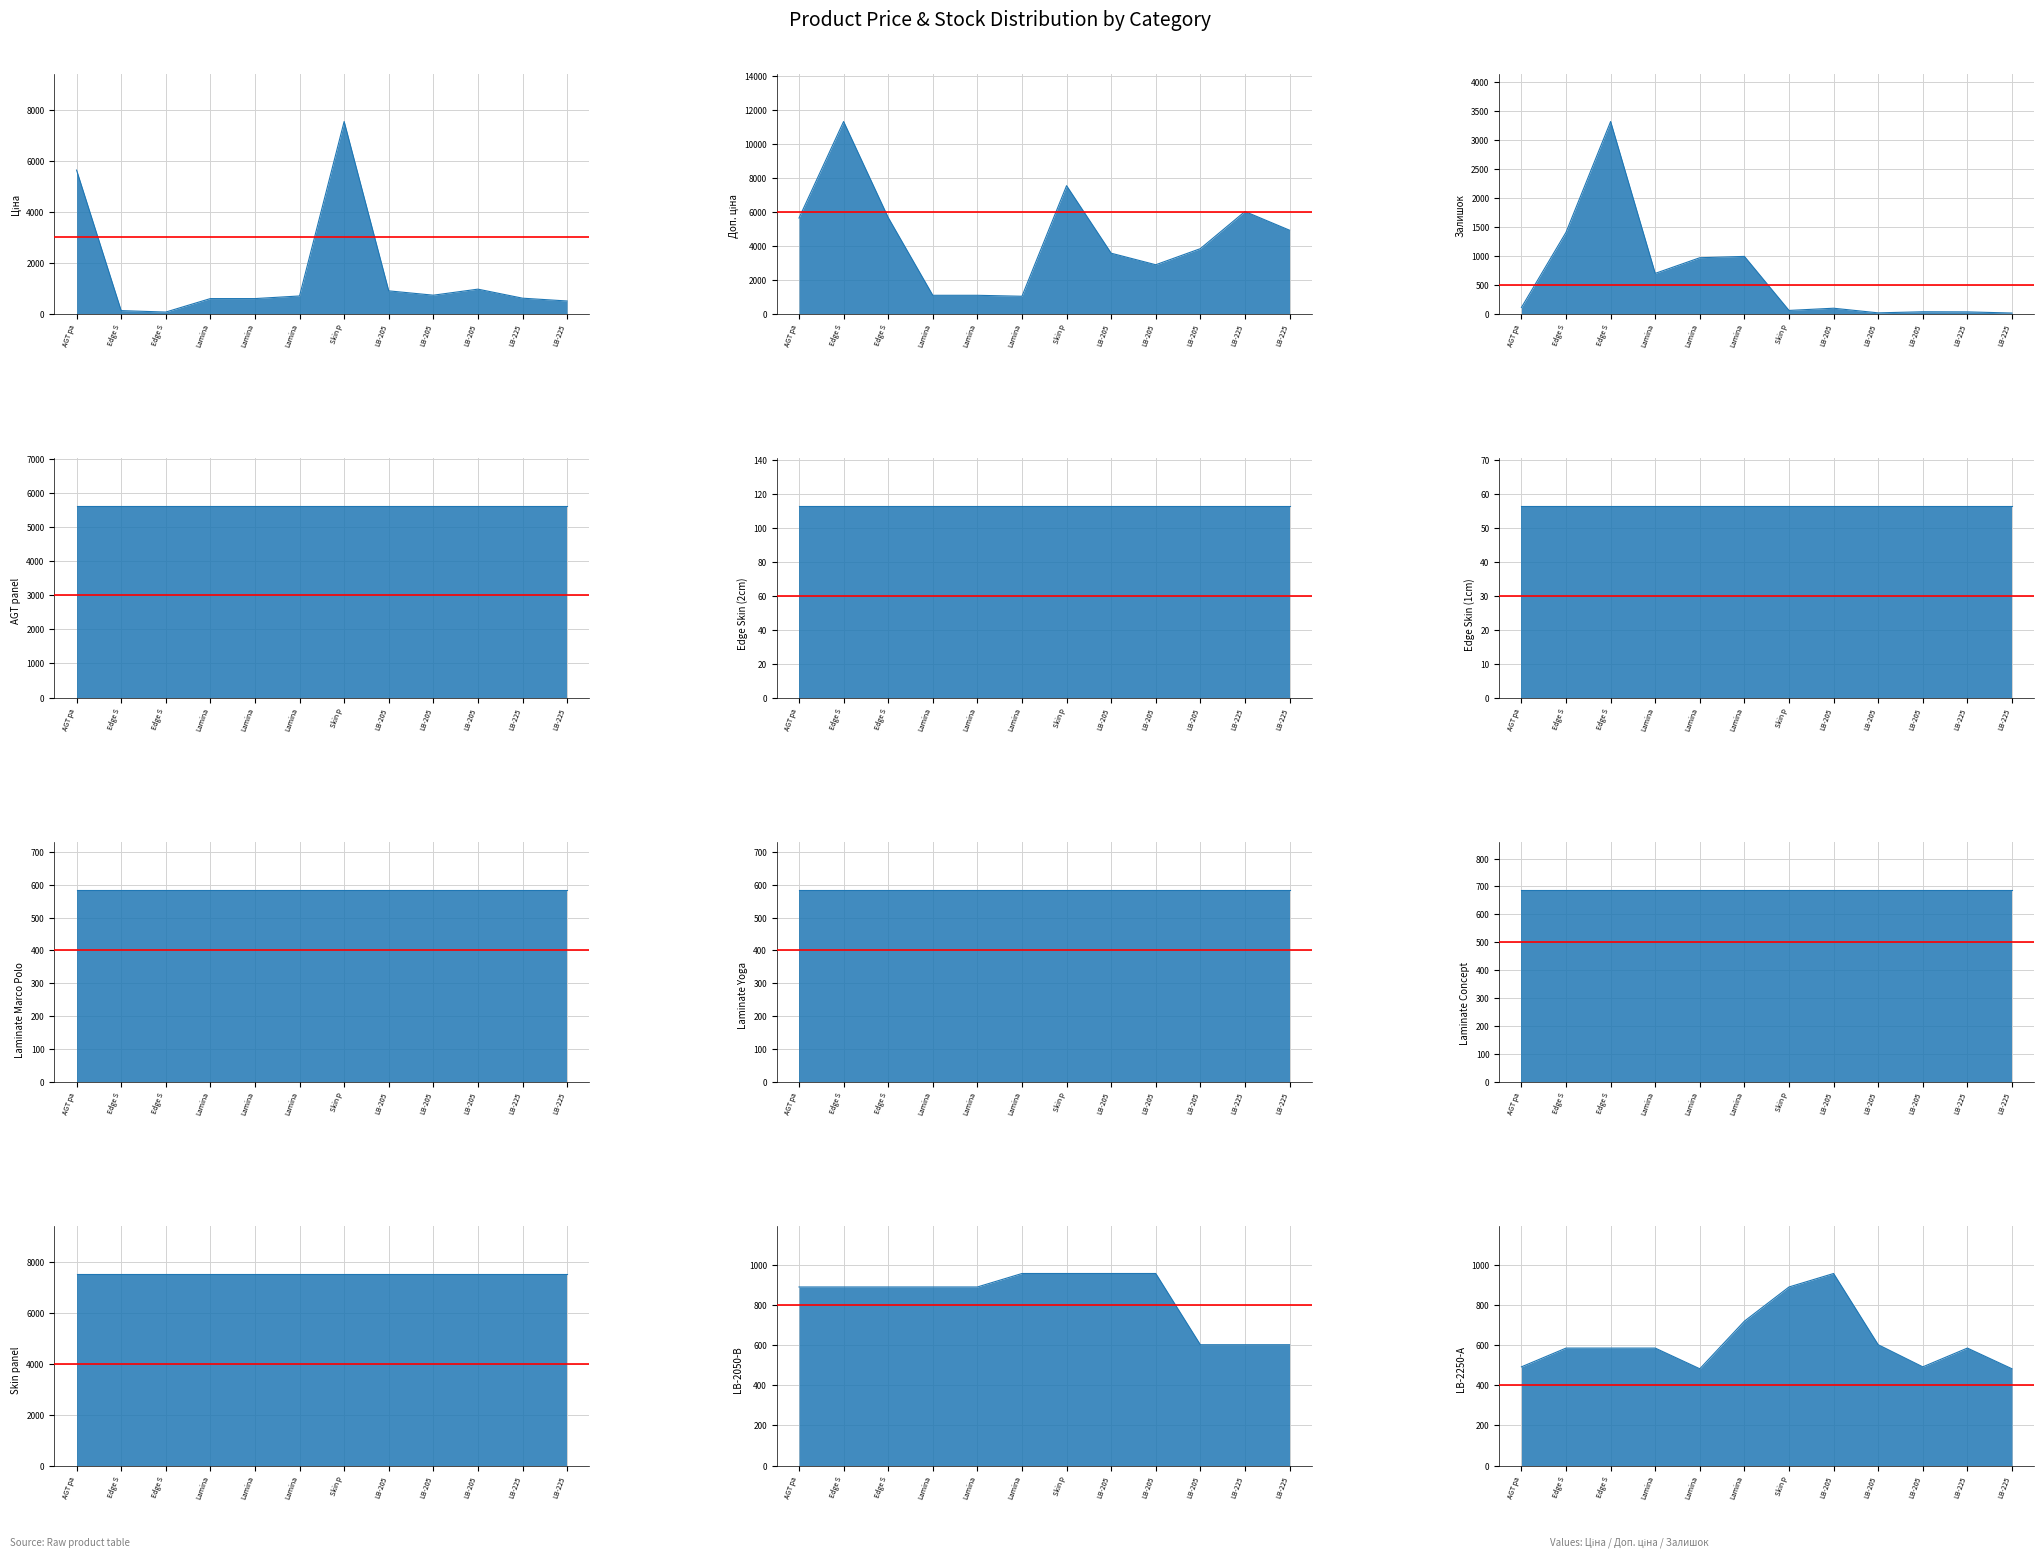

At which category is the sum across all series the highest?

Skin p